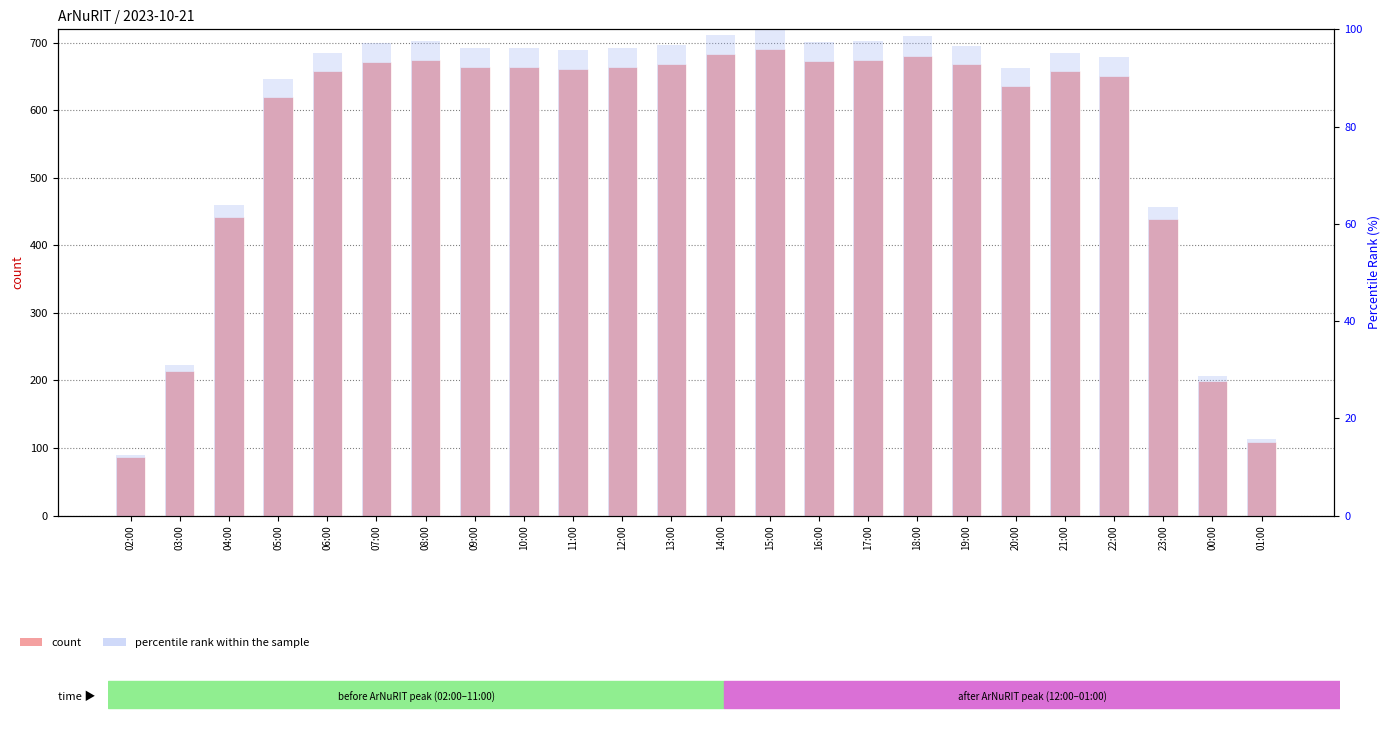

Reading left to right, extract all data points from this chart.

col_3: 02:00=86.0	03:00=214.0	04:00=442.0	05:00=620.0	06:00=658.0	07:00=672.0	08:00=674.0	09:00=664.0	10:00=664.0	11:00=661.0	12:00=664.0	13:00=669.0	14:00=683.0	15:00=691.0	16:00=673.0	17:00=675.0	18:00=681.0	19:00=668.0	20:00=636.0	21:00=658.0	22:00=651.0	23:00=439.0	00:00=199.0	01:00=109.0
percentile rank within the sample: 02:00=12.4	03:00=31.0	04:00=64.0	05:00=89.7	06:00=95.2	07:00=97.3	08:00=97.5	09:00=96.1	10:00=96.1	11:00=95.7	12:00=96.1	13:00=96.8	14:00=98.8	15:00=100.0	16:00=97.4	17:00=97.7	18:00=98.6	19:00=96.7	20:00=92.0	21:00=95.2	22:00=94.2	23:00=63.5	00:00=28.8	01:00=15.8